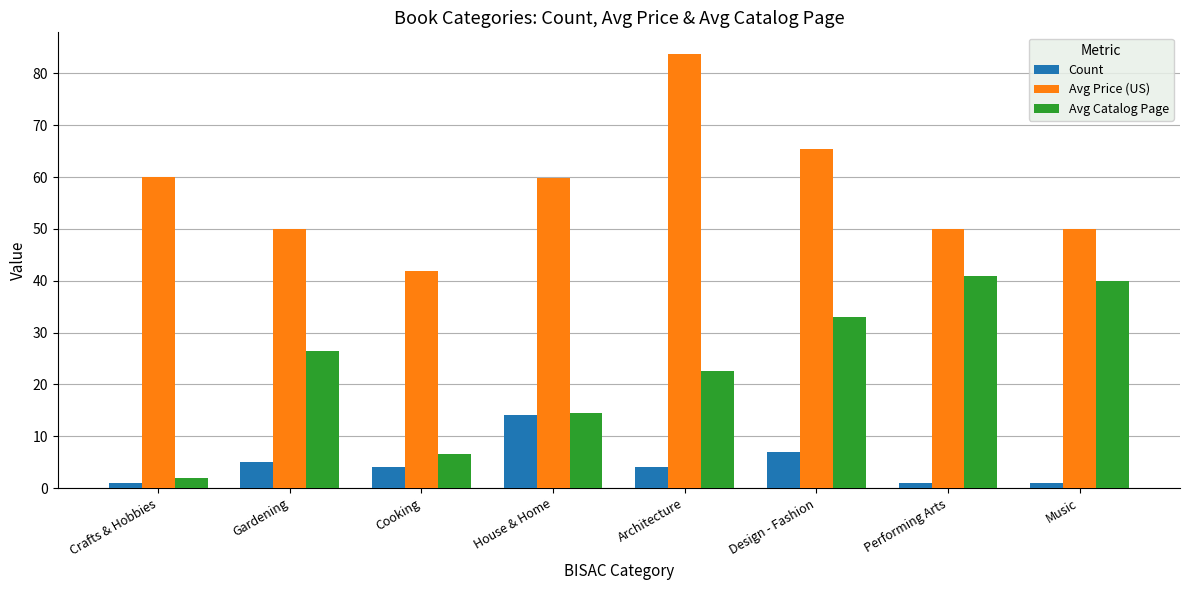

What is the greatest value displayed?

83.8